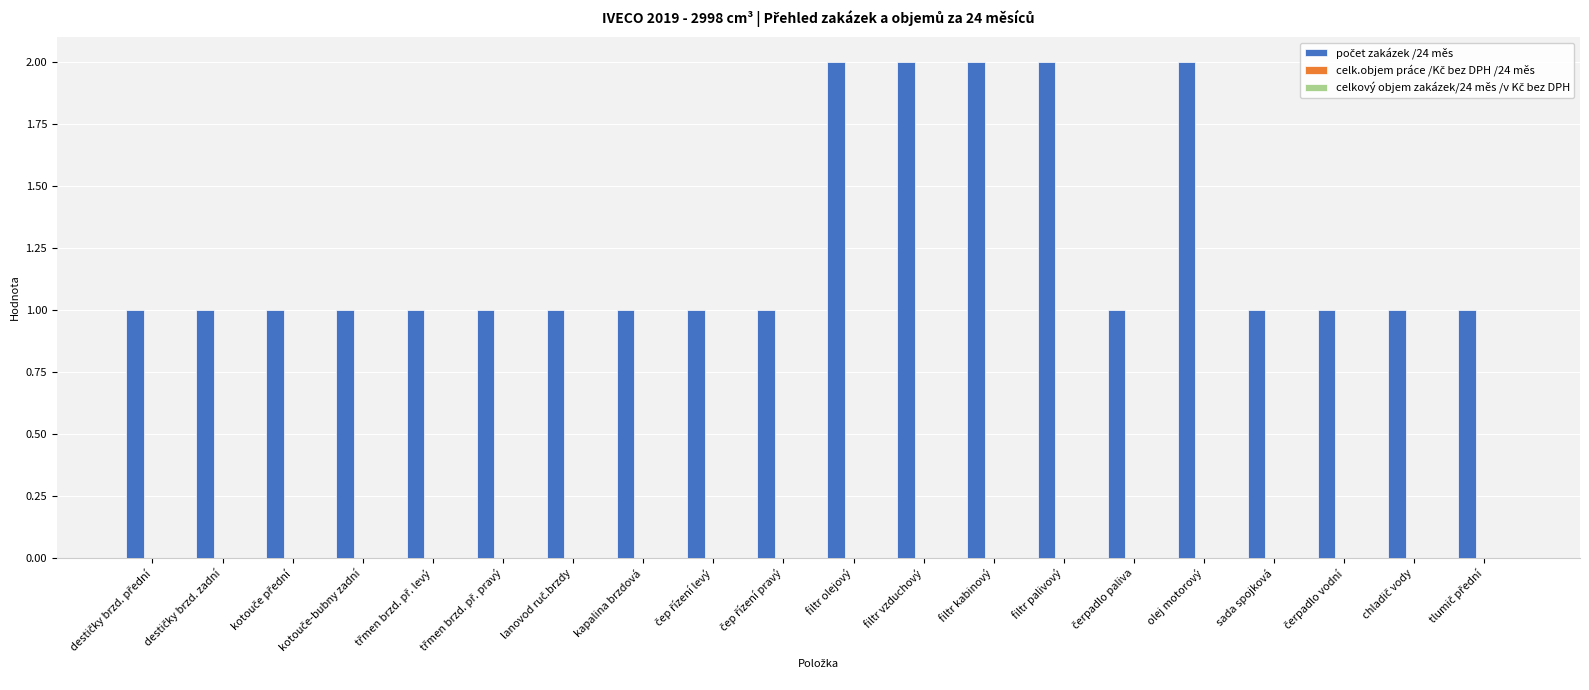

Is it true that the value at filtr palivový is 2?

True